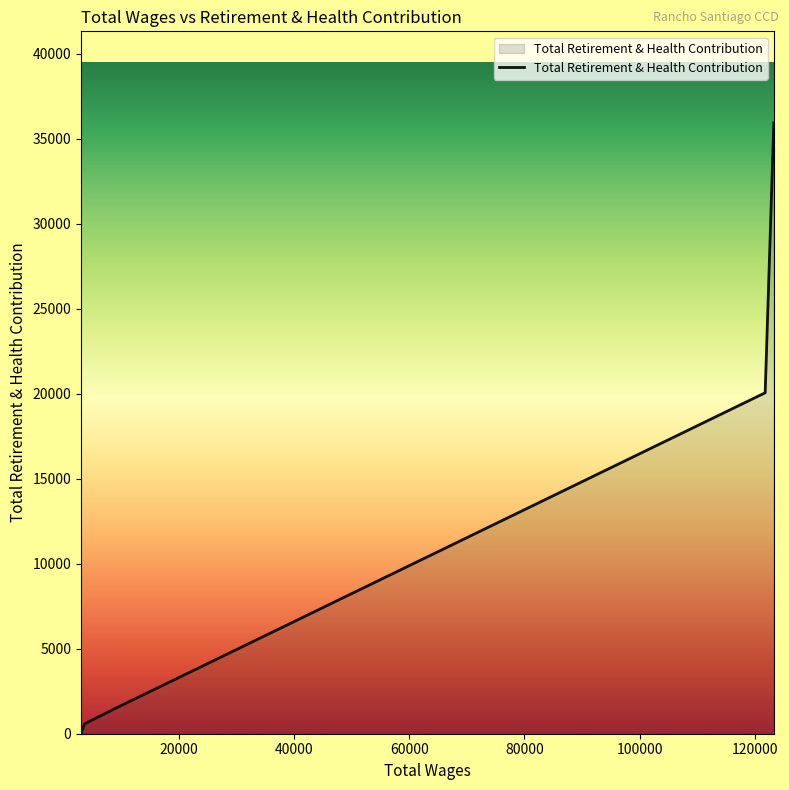

True or false: the data has more than 0 interior local peaks.

False